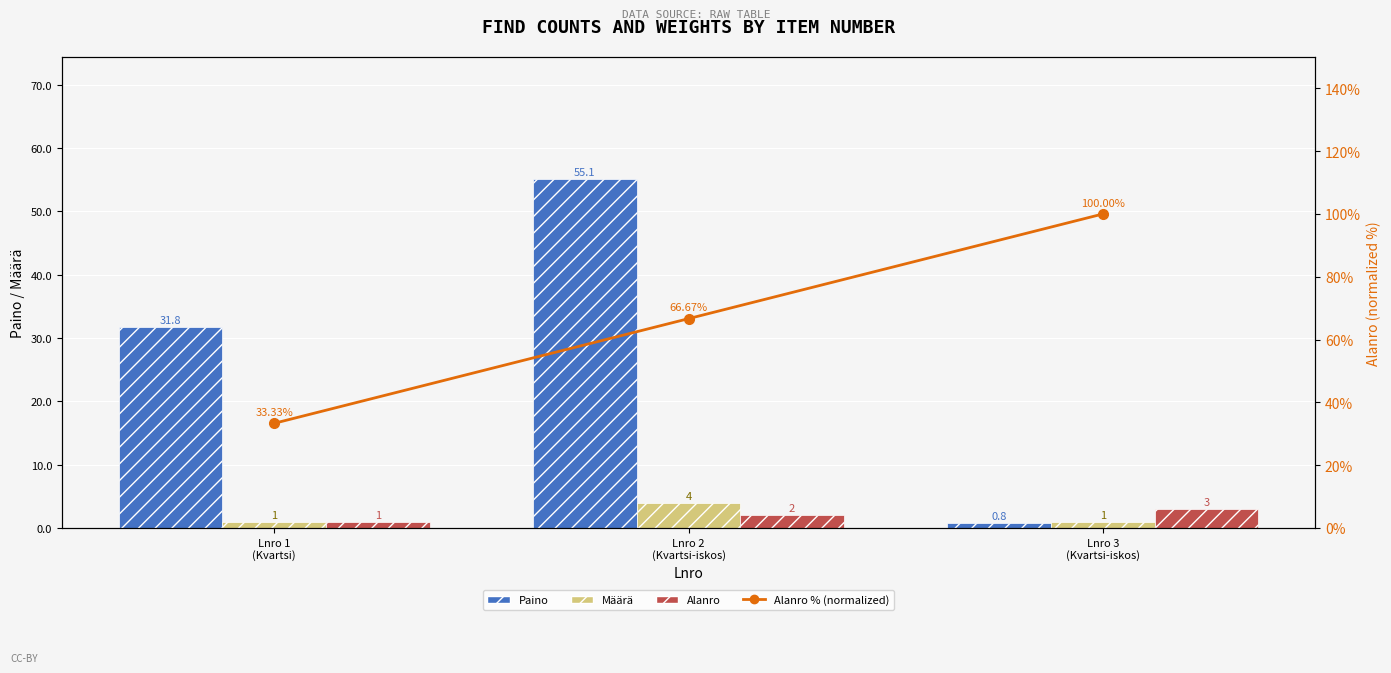

How many Määrä values are between 1 and 4?

3